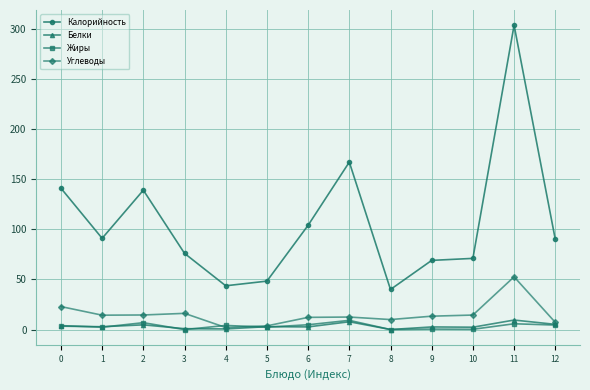

What is the value of the Калорийность point at the 11th from the left?

71.0